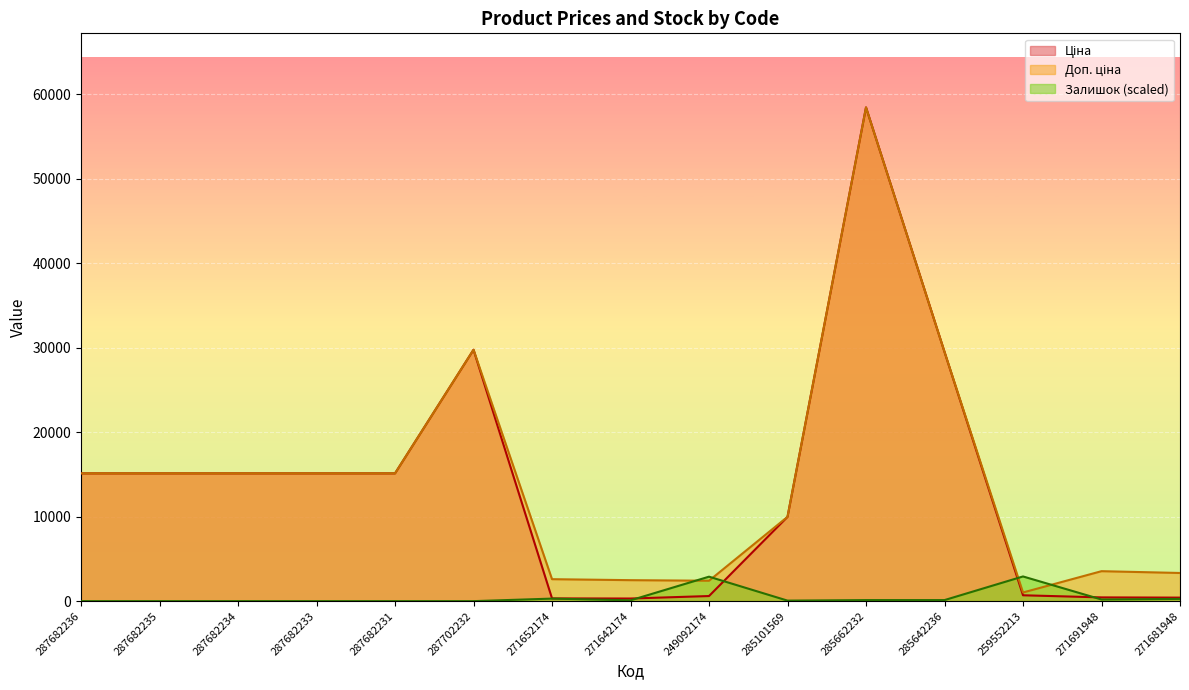

How many interior local peaks does the Залишок series have?

3